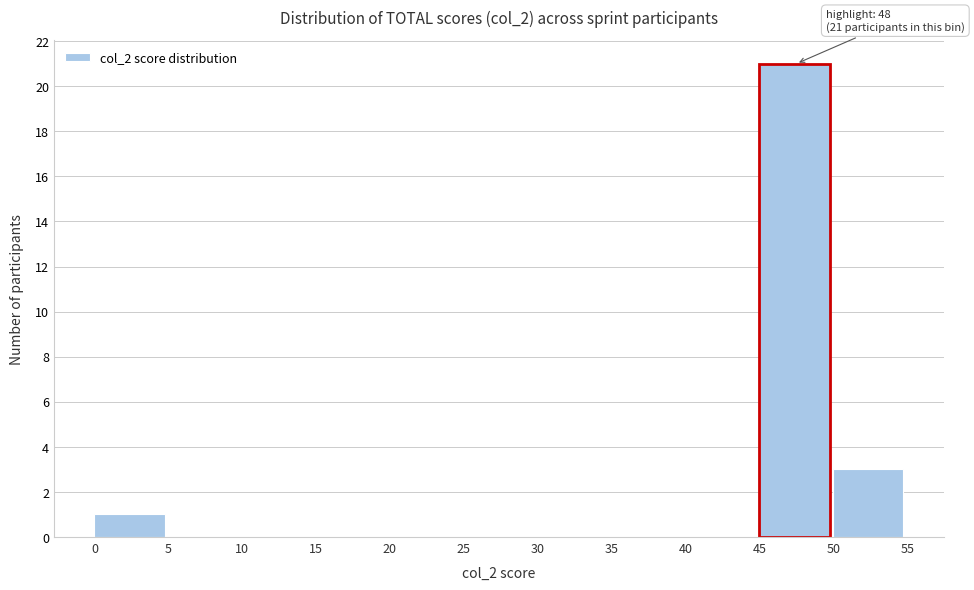

Which range on the x-axis has the tallest bar?

45 to 50